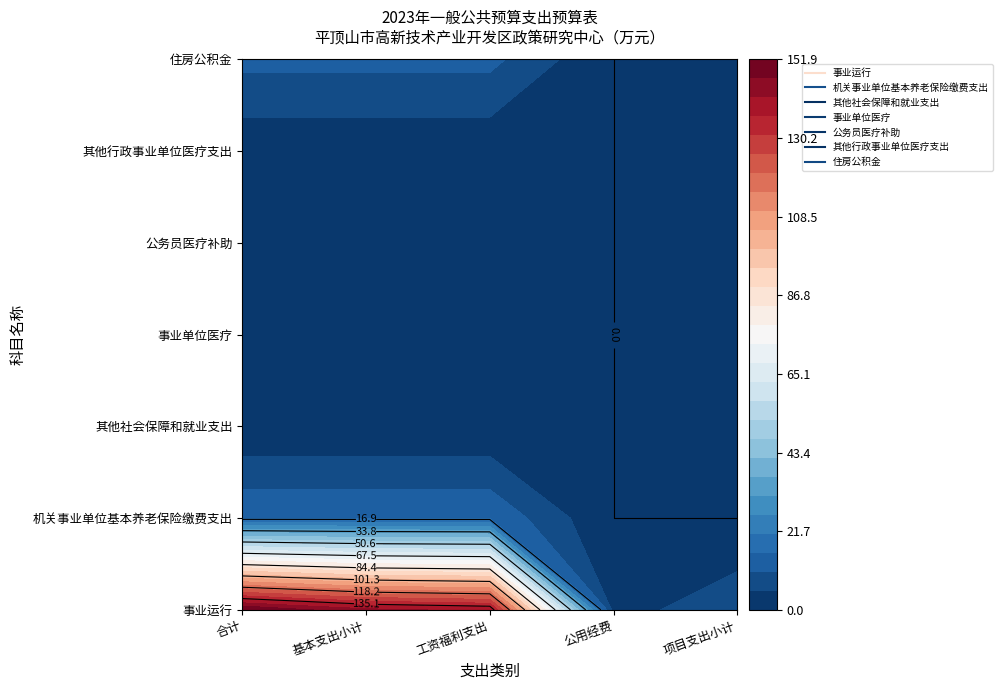

Reading left to right, extract all data points from this chart.

事业运行: 0=151.9	1=142.9	2=140.0	3=2.9	4=9.0
机关事业单位基本养老保险缴费支出: 0=15.0	1=15.0	2=15.0	3=0.0	4=0.0
其他社会保障和就业支出: 0=0.5	1=0.5	2=0.5	3=0.0	4=0.0
事业单位医疗: 0=5.0	1=5.0	2=5.0	3=0.0	4=0.0
公务员医疗补助: 0=2.0	1=2.0	2=2.0	3=0.0	4=0.0
其他行政事业单位医疗支出: 0=1.3	1=1.3	2=1.3	3=0.0	4=0.0
住房公积金: 0=12.0	1=12.0	2=12.0	3=0.0	4=0.0